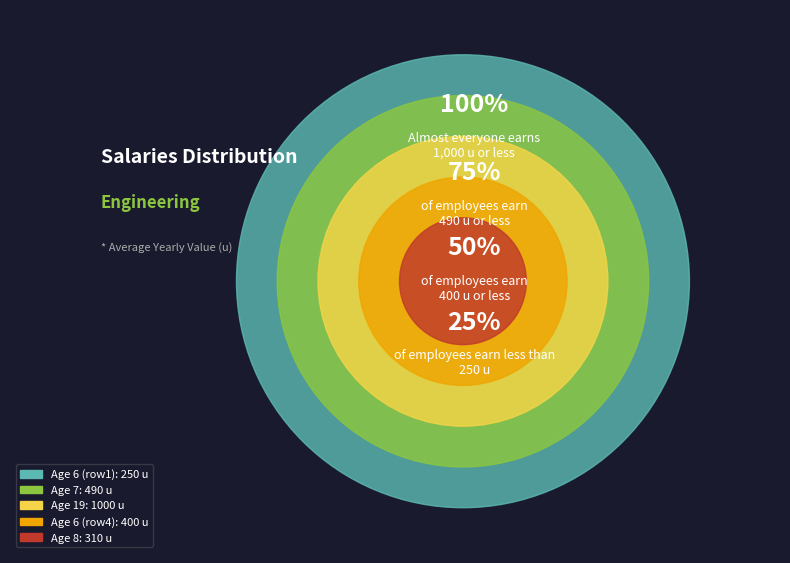

Does any single category account for the majority?

No